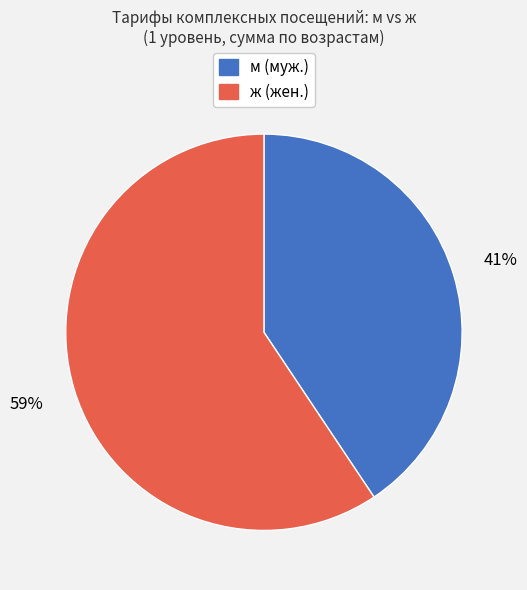

Does any single category account for the majority?

Yes